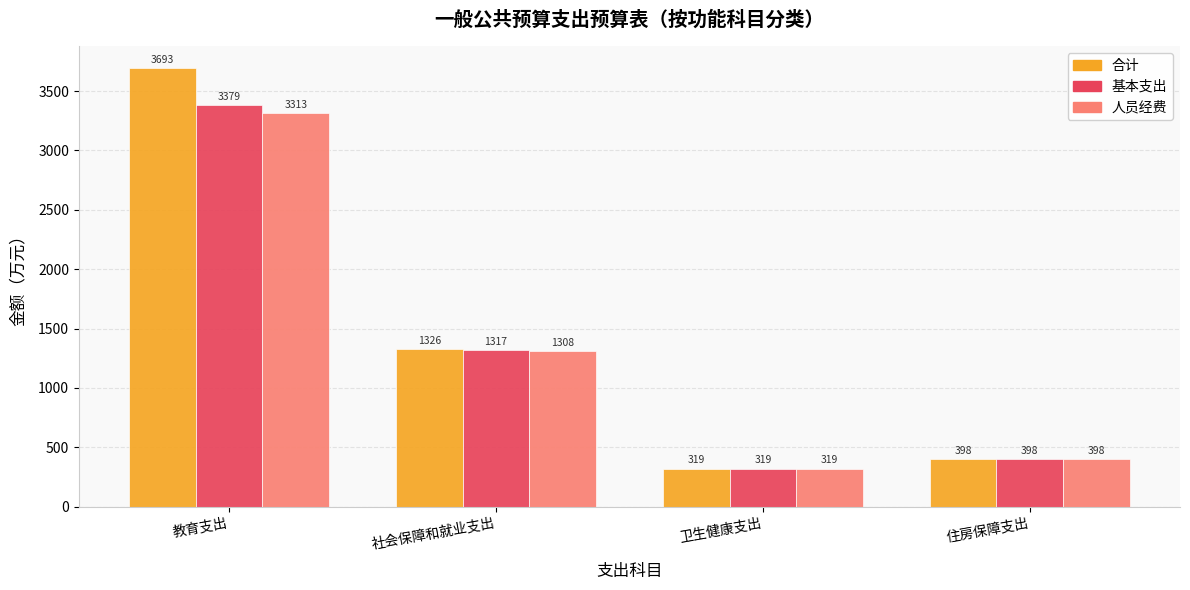

At which label is 合计 closest to 2006?

社会保障和就业支出